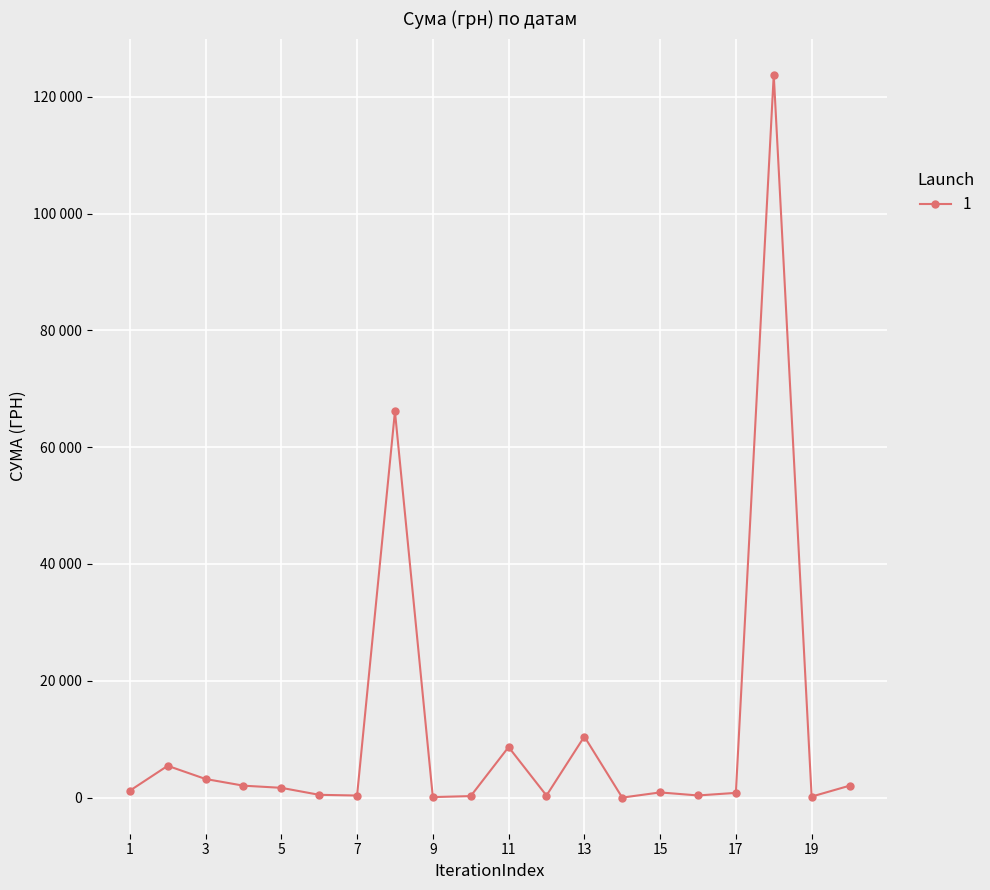

Does the chart have visible grid lines?

Yes